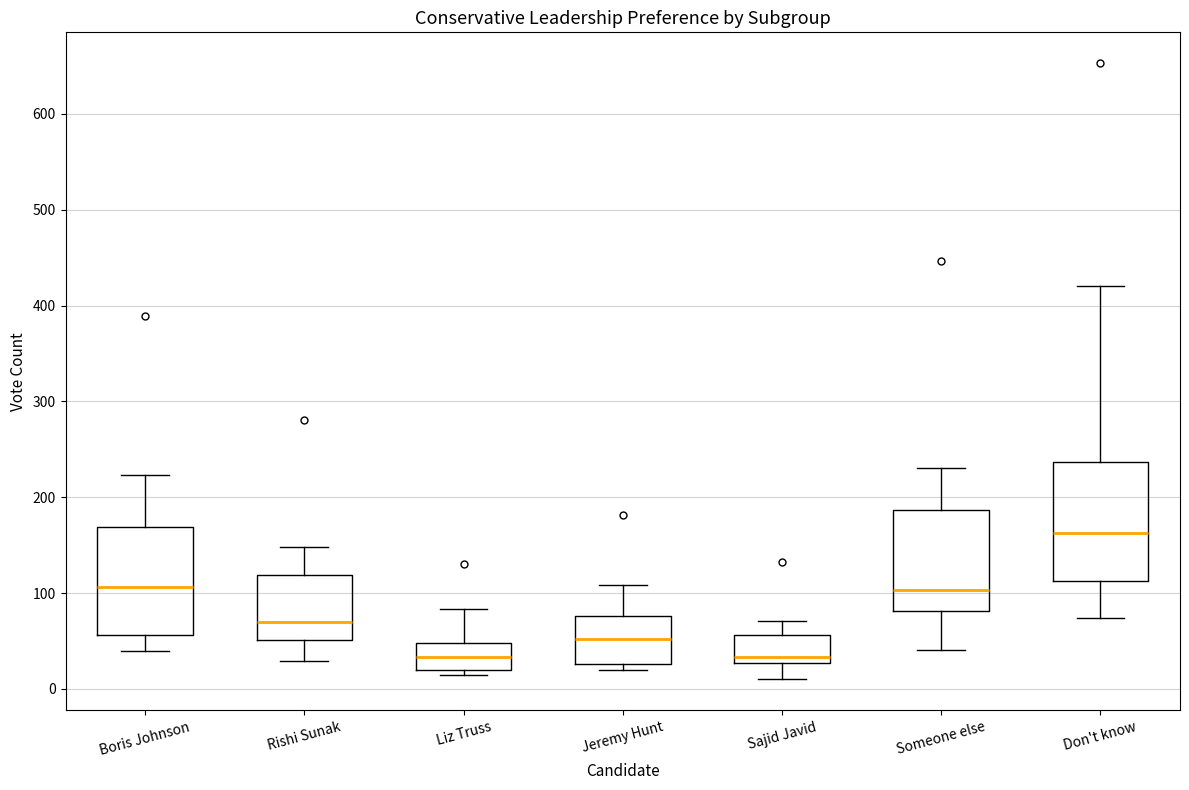

Where is the lower edge of the box for Sajid Javid on the y-axis? The values are not printed on the chart, so give them approximately, as read against the axis.

30